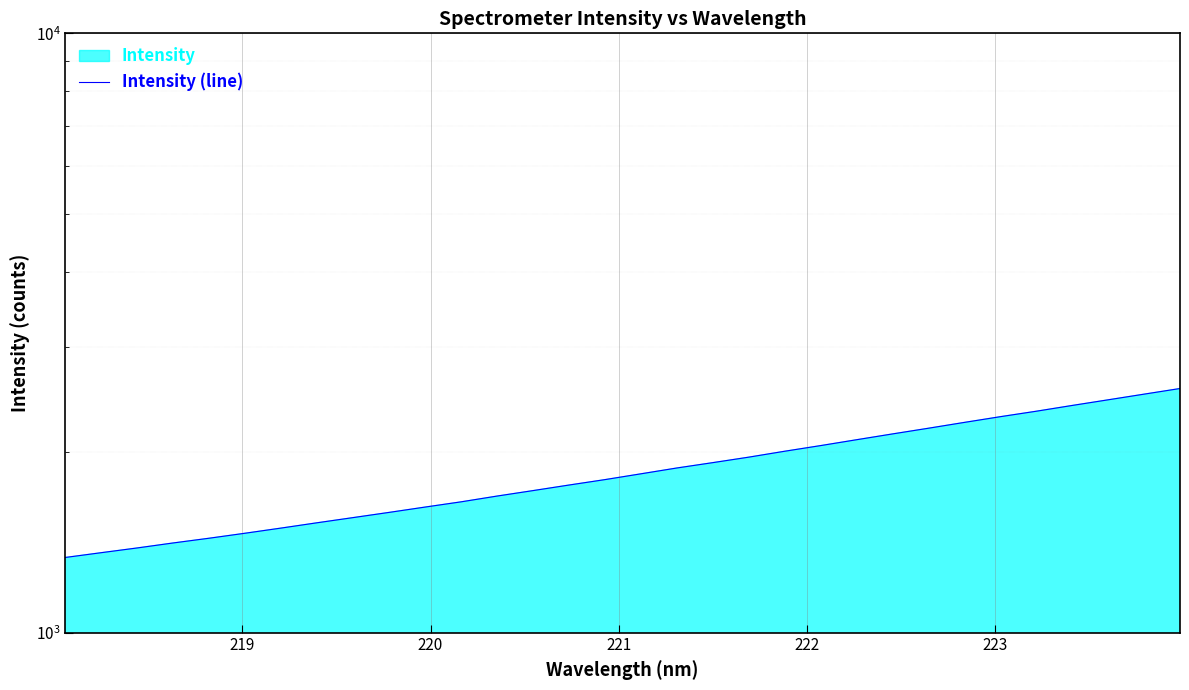

The chart shows a value of 4175.1 at 30. True or false?

False